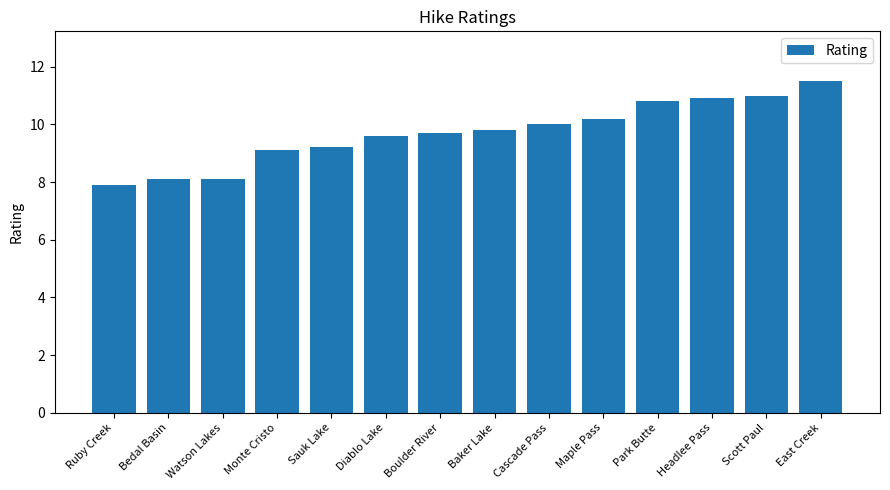

What is the change in value from Bedal Basin to Monte Cristo?

+1.0